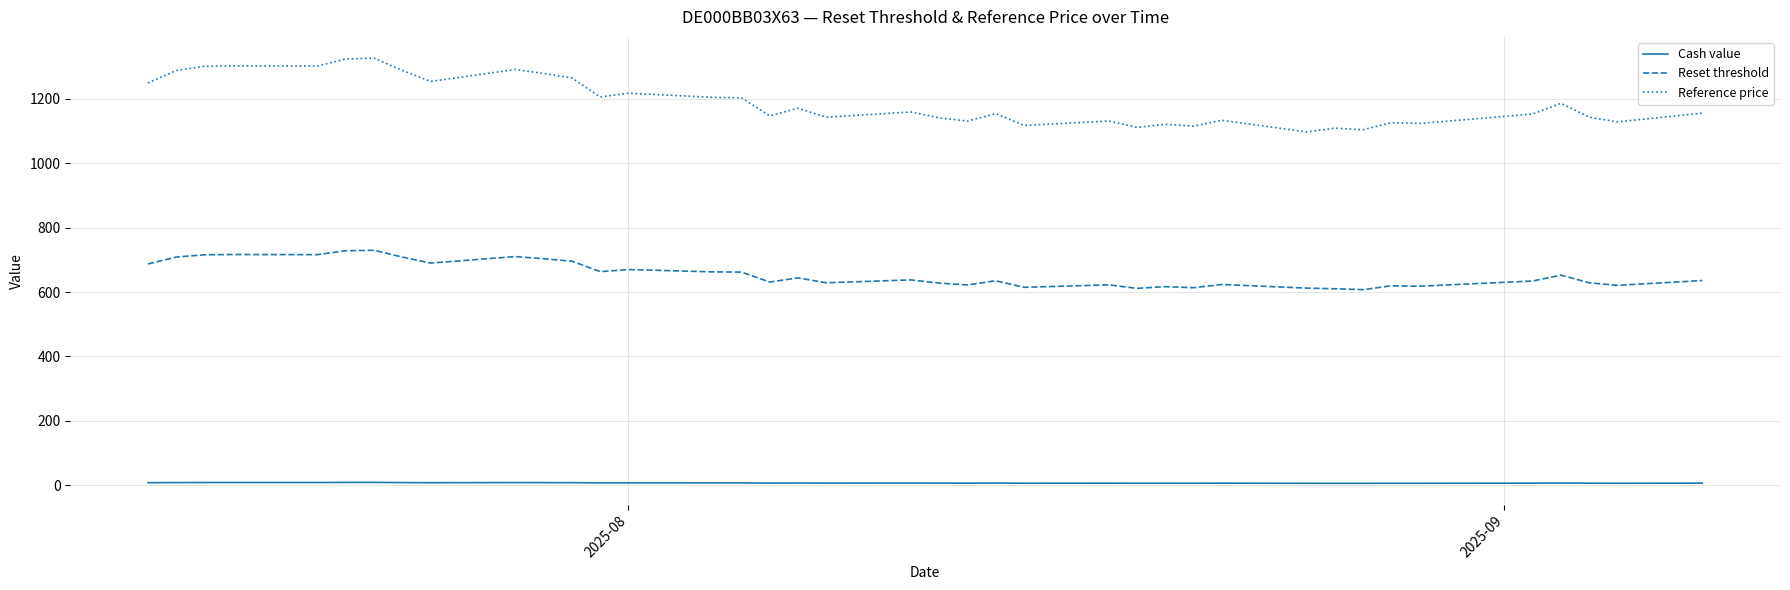

Rank the series by their maximum value, from lowest to highest.

Cash value, Reset threshold, Reference price